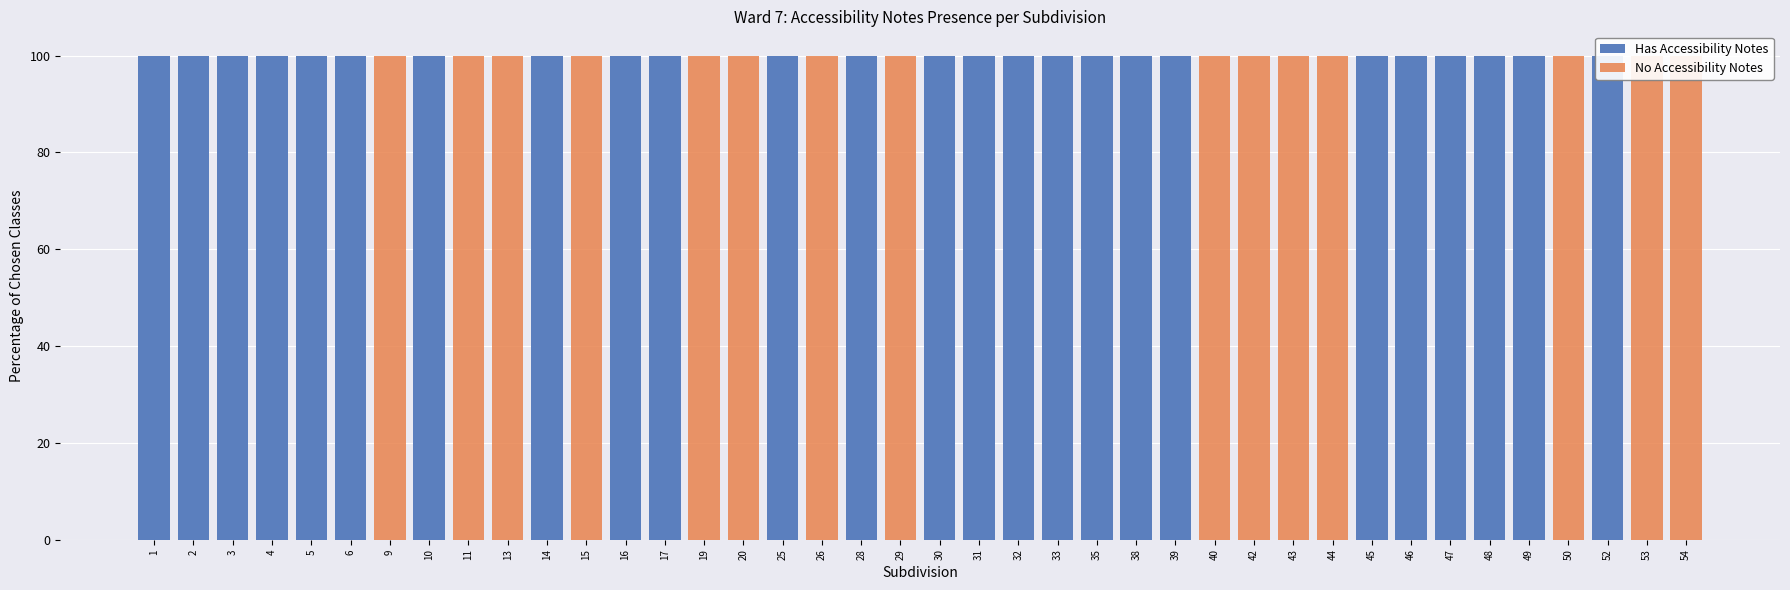

What is the sum of the No Accessibility Notes values at 15 and 19?

200